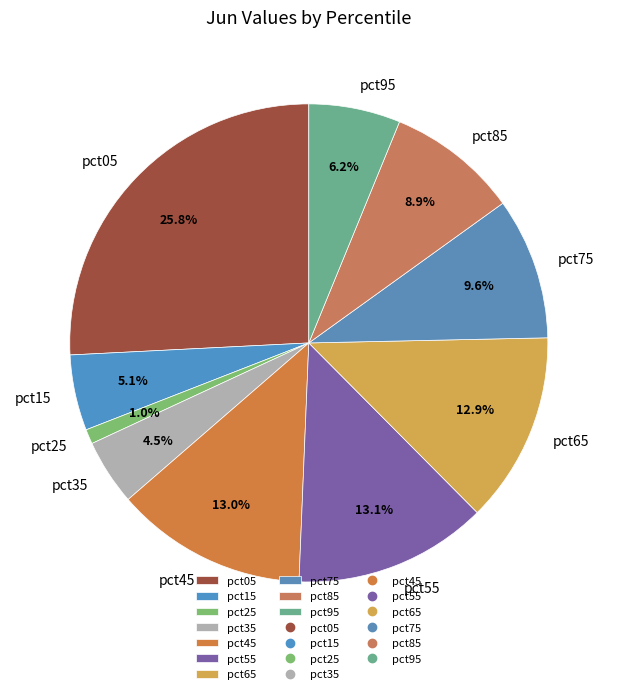

What portion of the pie excludes pct05?

74.2%